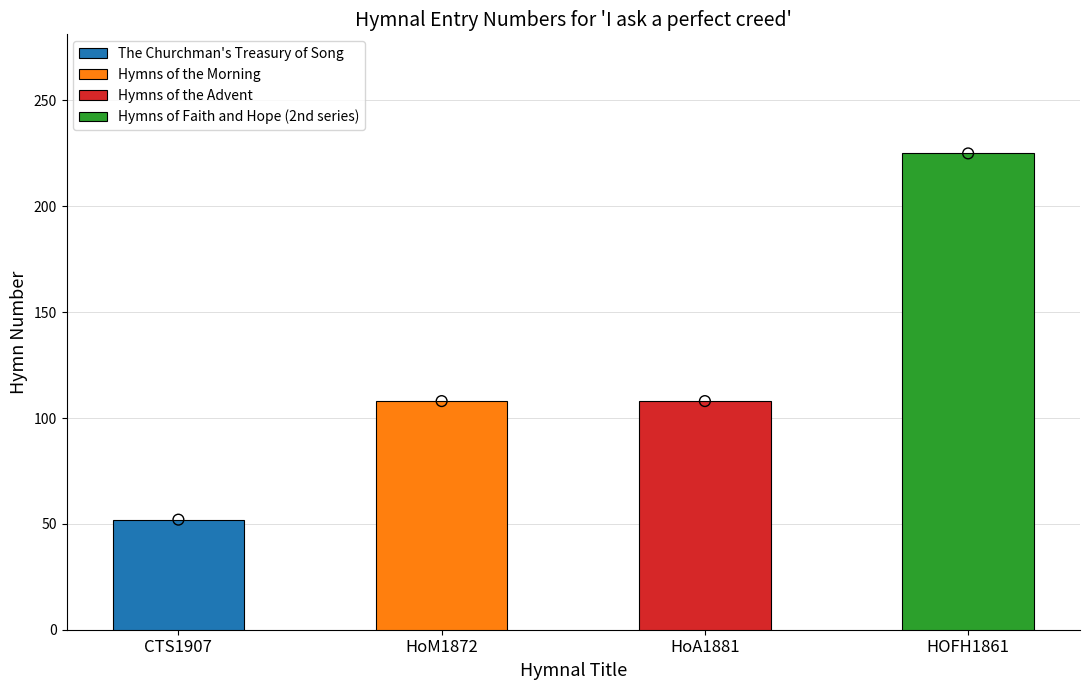

Between The Churchman's Treasury of Song and Hymns of the Advent, which is larger?

Hymns of the Advent